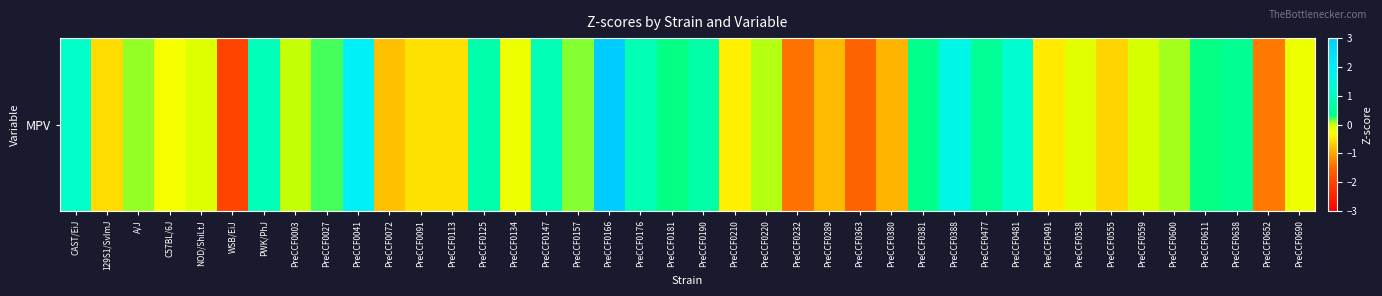

How many values are below zero?

19